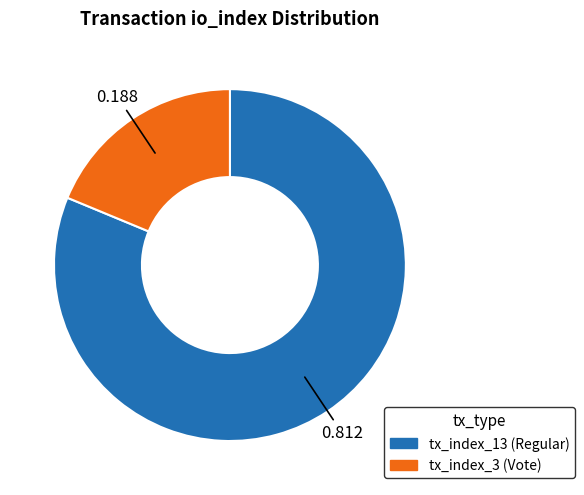

Is it true that tx_index_3 (Vote) is 33% of the pie?

False